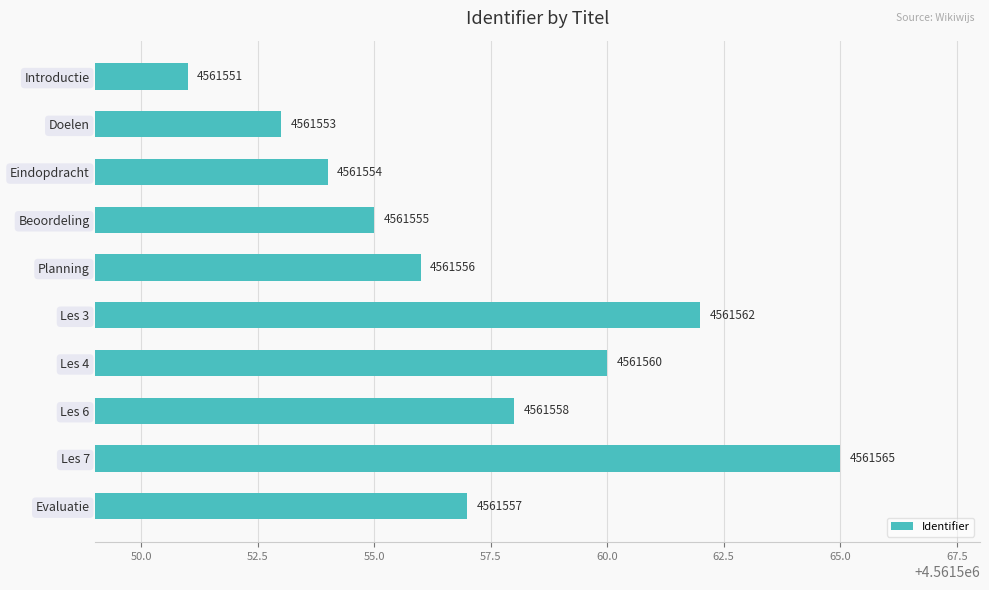

Approximately how many times larger is the value at Les 6 compared to Introductie?

1.0